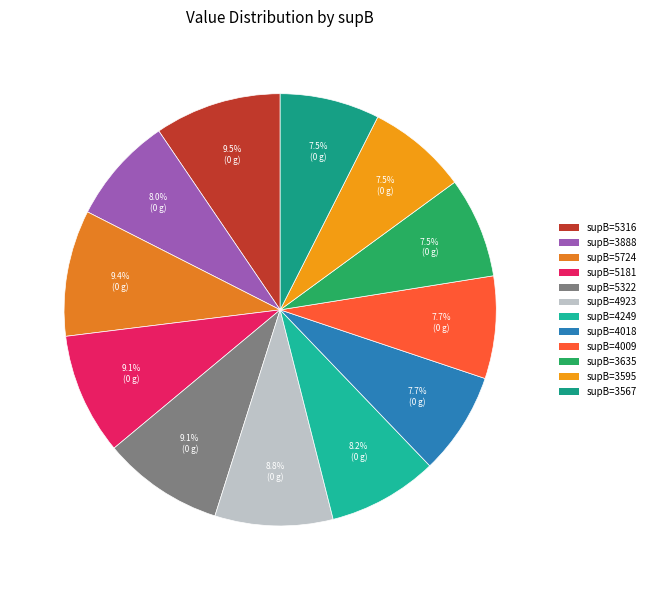

How many slices are in this pie chart?

12